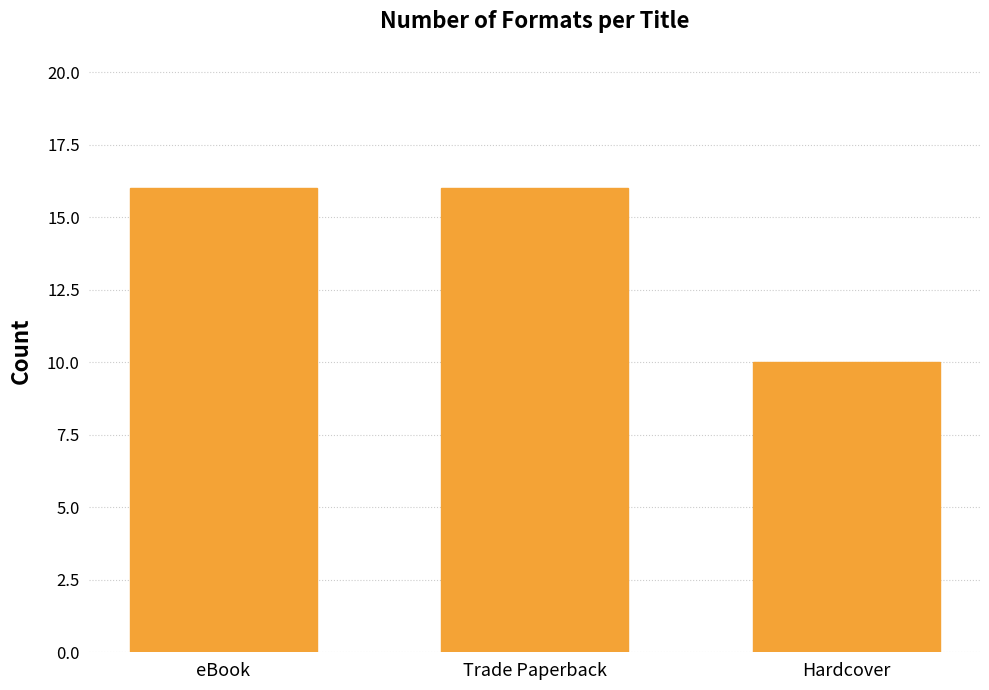

What is the smallest value displayed?

10